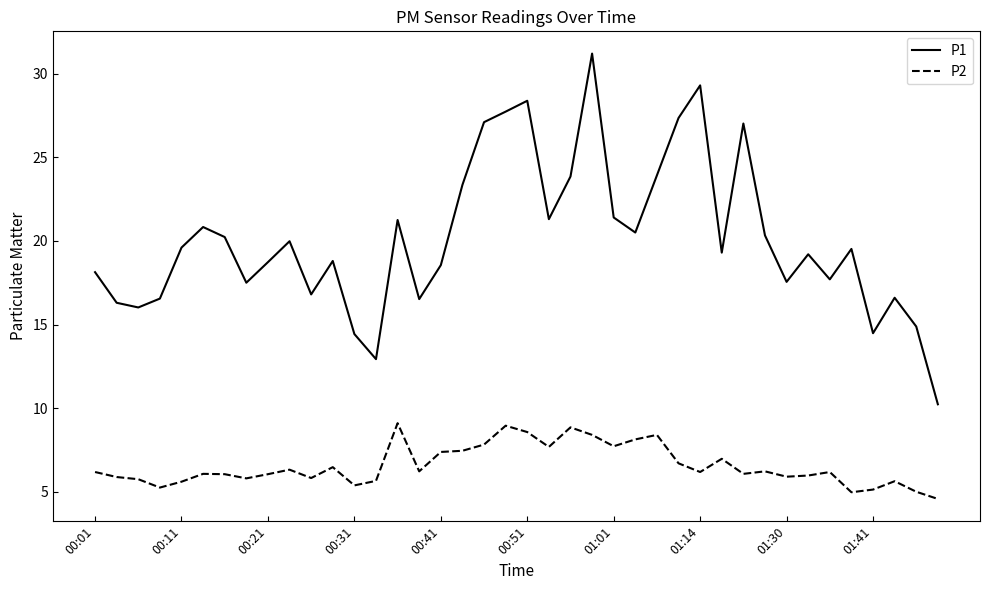

What are all the series names shown in the legend?

P1, P2